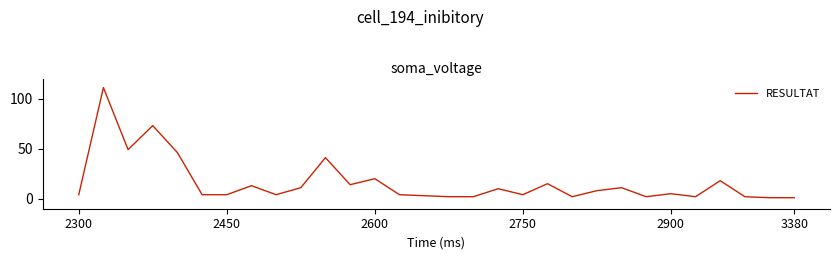

Reading right to left, transcribe all the data shown in this chart.

1	1	2	18	2	5	2	11	8	2	15	4	10	2	2	3	4	20	14	41	11	4	13	4	4	46	73	49	111	4